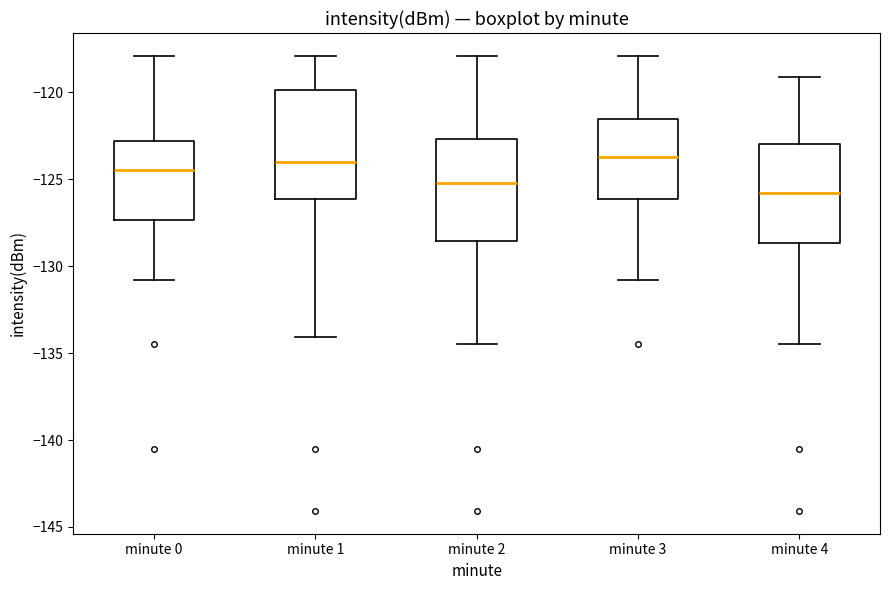

Reading left to right, read every box against the y-axis: the position of its median line, the range the box covers, and the ends of its whiskers. The values are not printed on the chart, so give them approximately, as read against the axis.

minute 0: median -124.5, box -127.5 to -123.0, whiskers -131.0 to -118.0
minute 1: median -124.0, box -126.0 to -120.0, whiskers -134.0 to -118.0
minute 2: median -125.0, box -128.5 to -122.5, whiskers -134.5 to -118.0
minute 3: median -123.5, box -126.0 to -121.5, whiskers -131.0 to -118.0
minute 4: median -126.0, box -128.5 to -123.0, whiskers -134.5 to -119.0